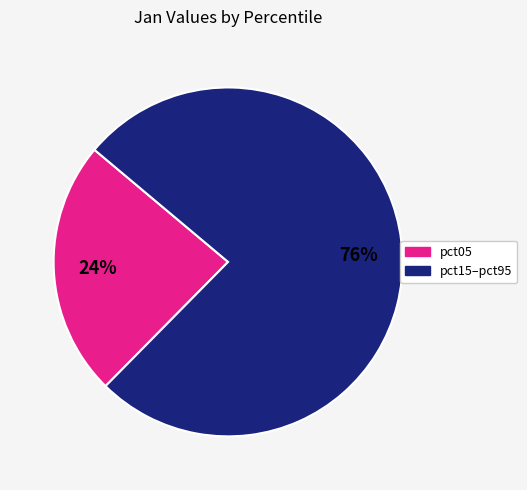

Count the number of slices in the pie.

2